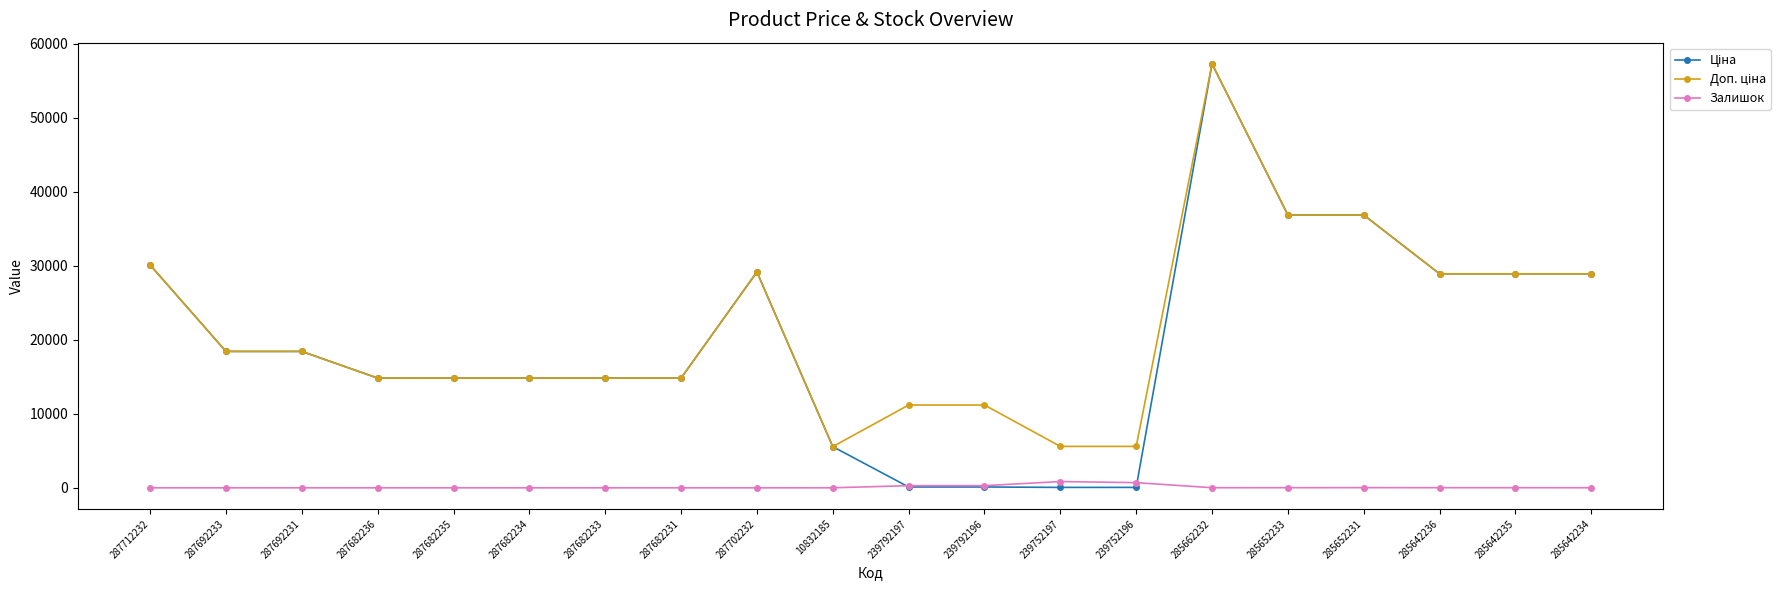

At which category is the sum across all series the highest?

285662232